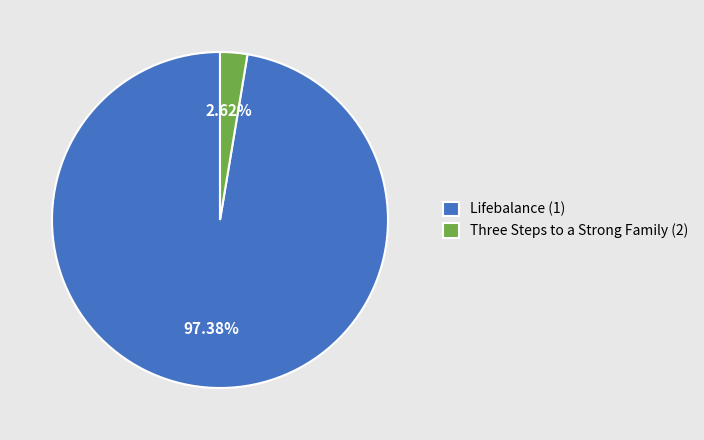

True or false: Lifebalance (1) accounts for 97% of the total.

True